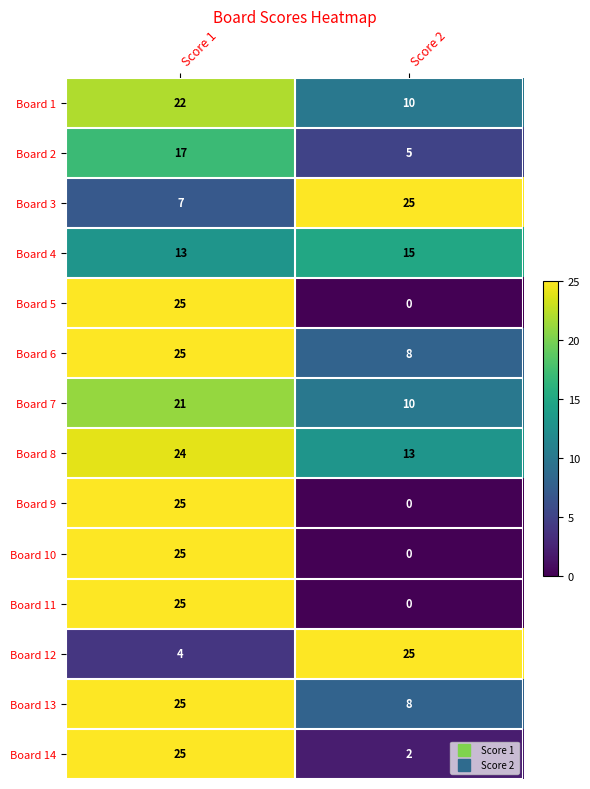

Which category has the lowest value across all series?

Score 2